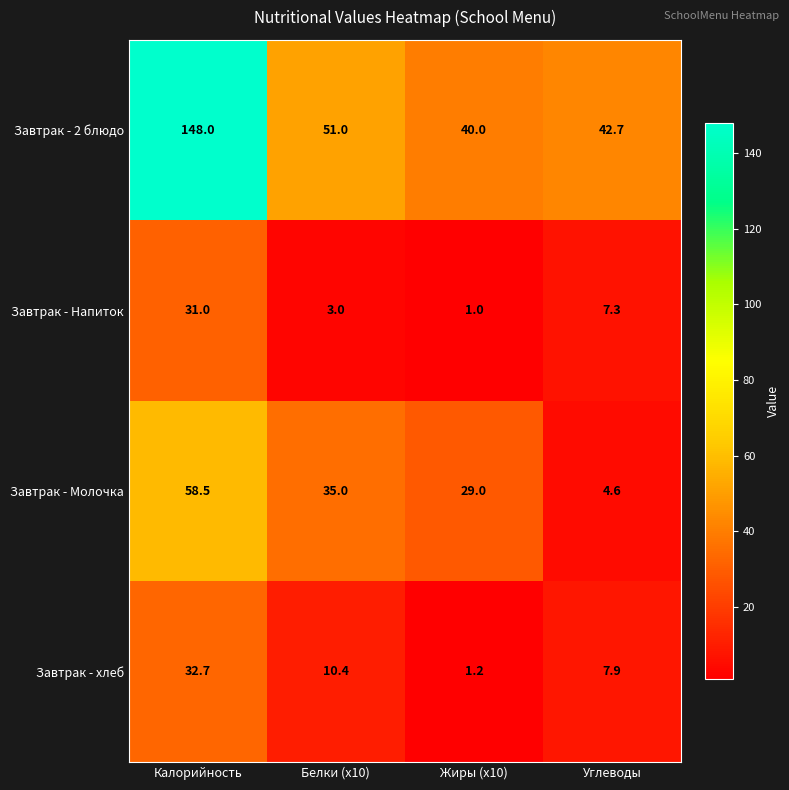

What is the difference between the highest and lowest values at Углеводы?

38.1